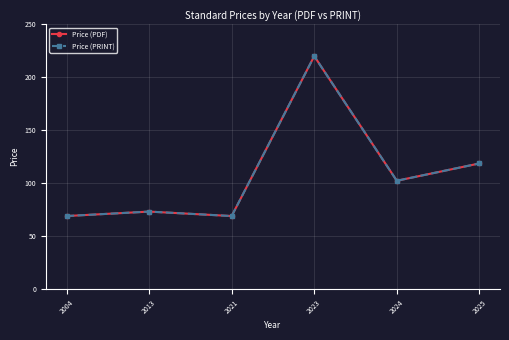

What is the value of the Price (PDF) point at the 5th from the left?

102.3